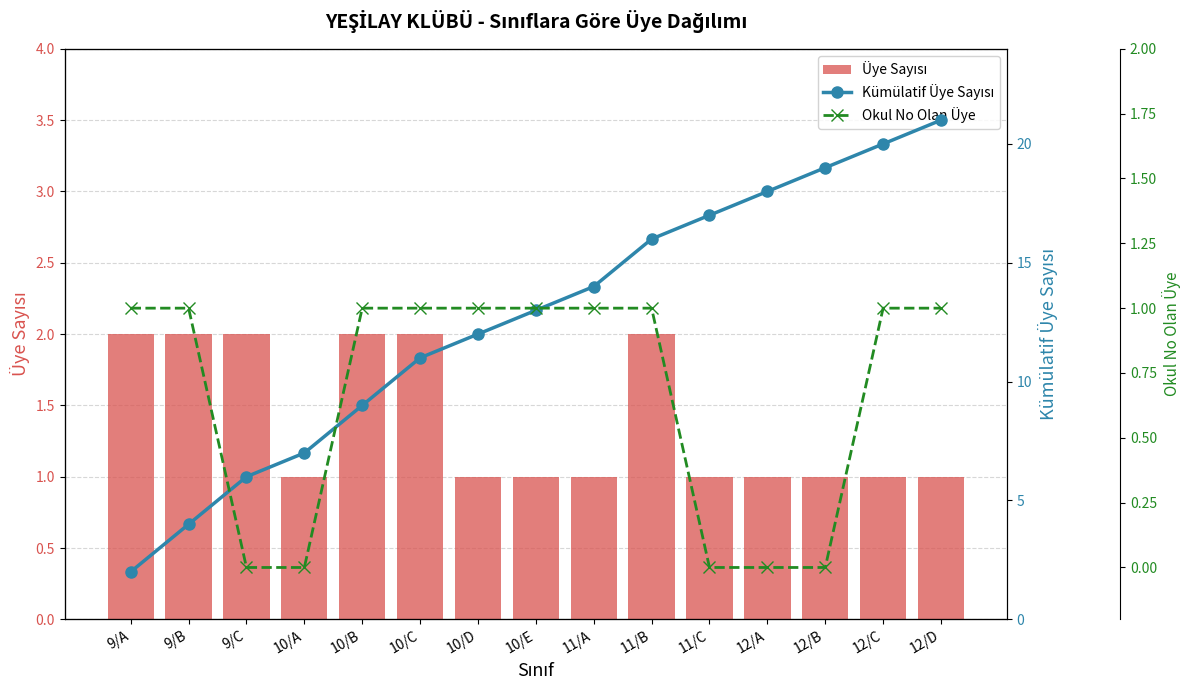

What value does the Kümülatif Üye Sayısı series have at 10/C, to the nearest 5?

10